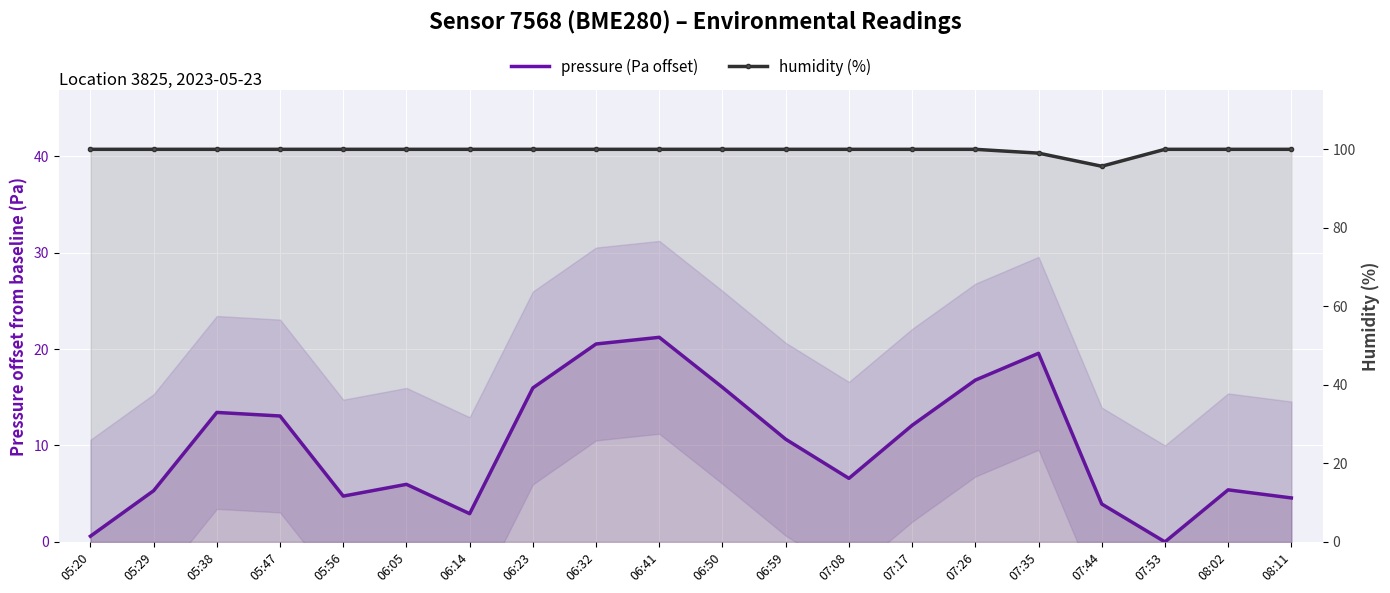

The value of humidity (%) at 08:02 is 178.4. True or false?

False